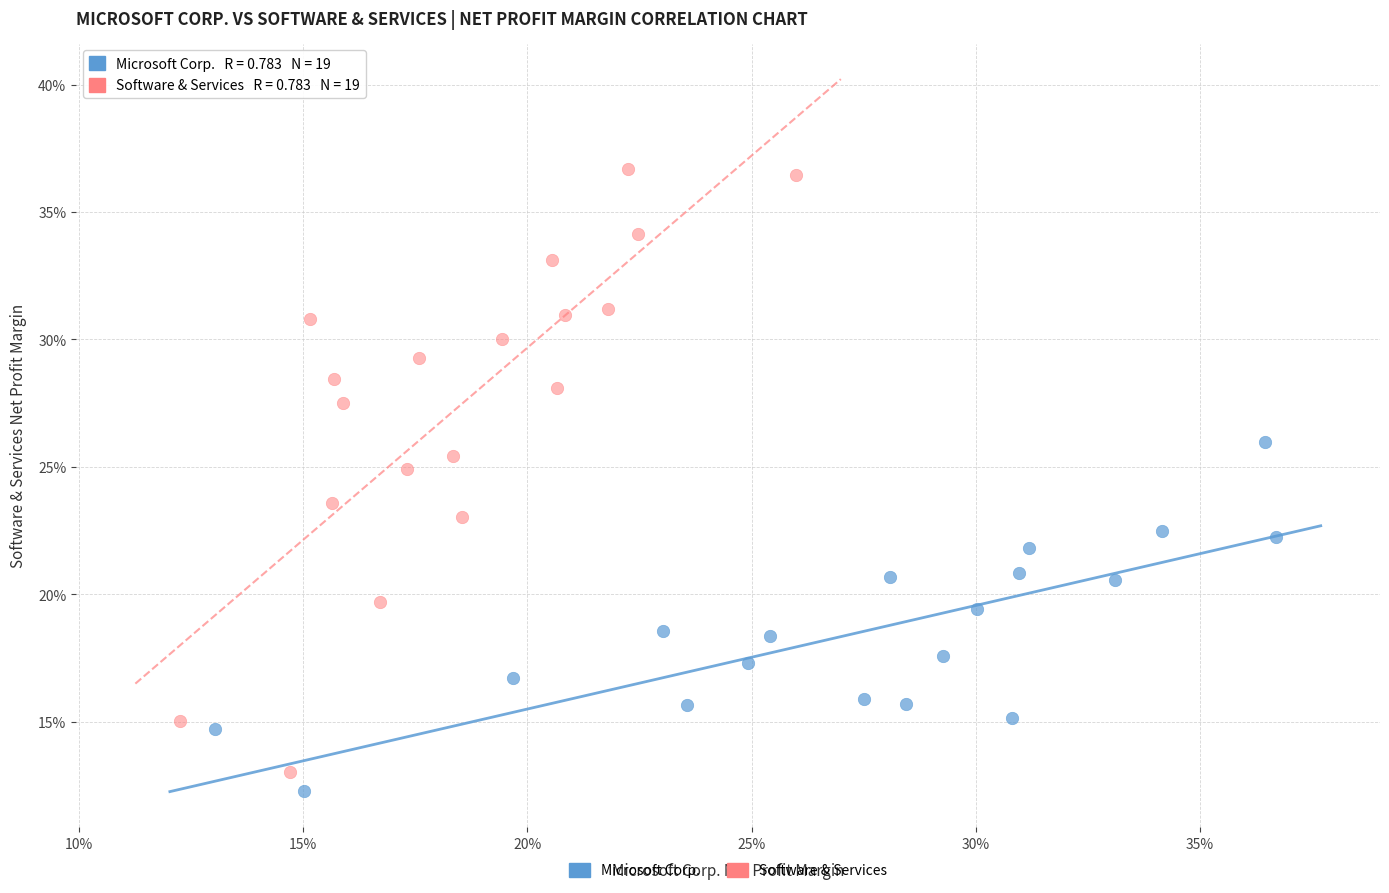

Which series reaches the minimum Y coordinate?

Microsoft Corp.